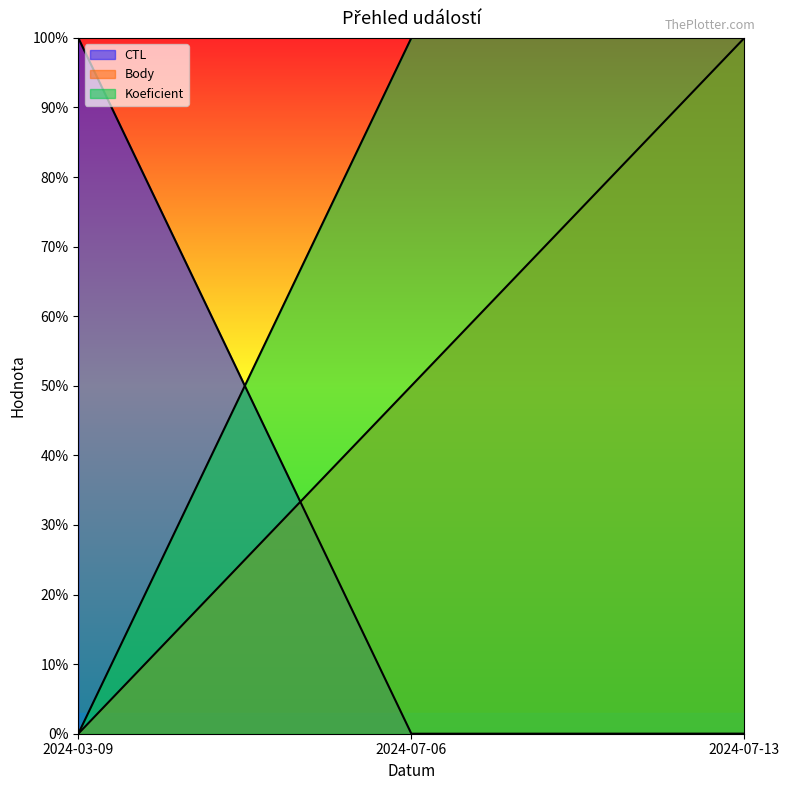

What is the label of the 1st point from the left?

2024-03-09